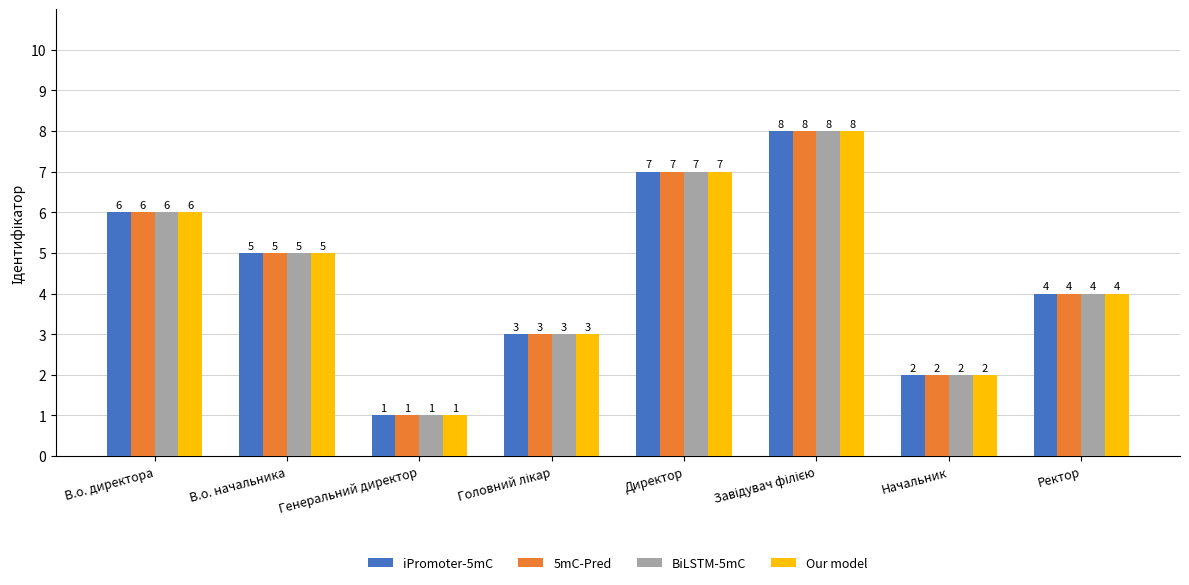

What is the total value across all series at В.о. начальника?

20